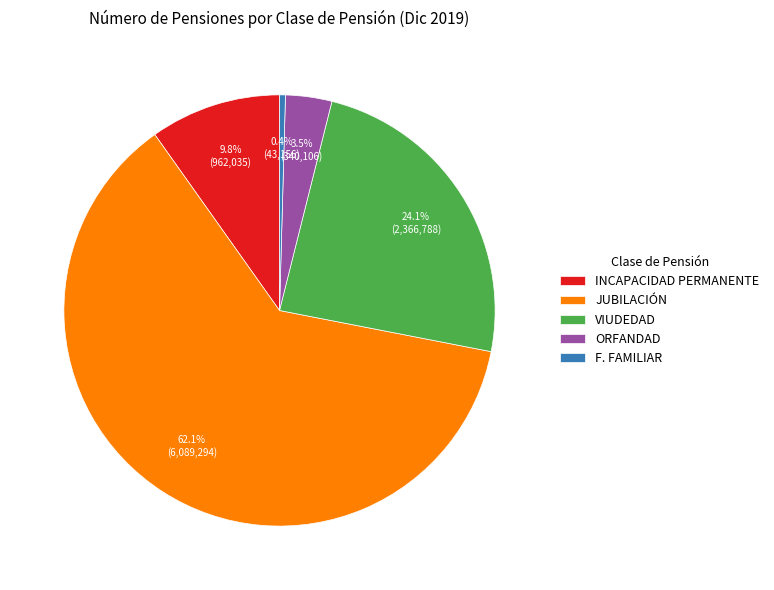

True or false: JUBILACIÓN accounts for 62% of the total.

True